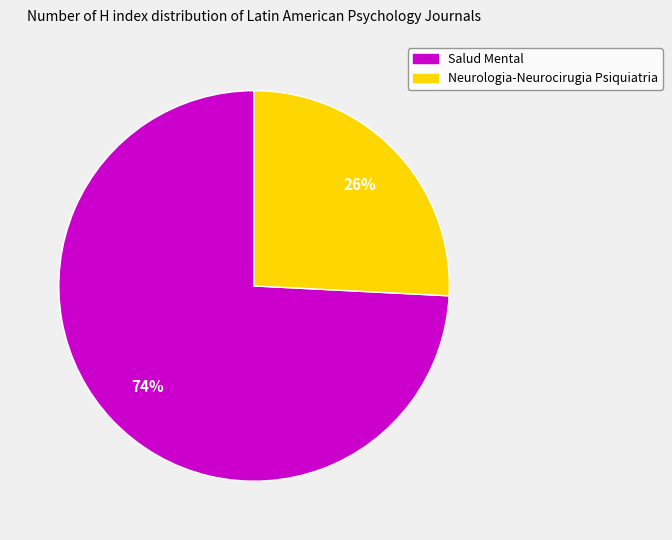

Does Salud Mental represent more than half of the total?

Yes